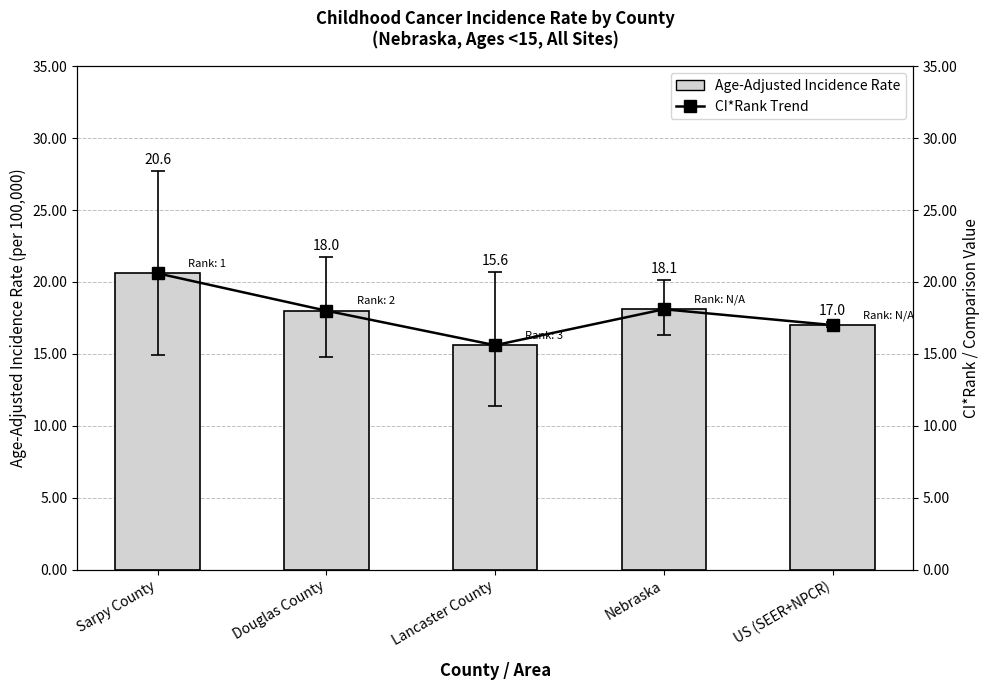

What is the total value across all series at US (SEER+NPCR)?

34.0